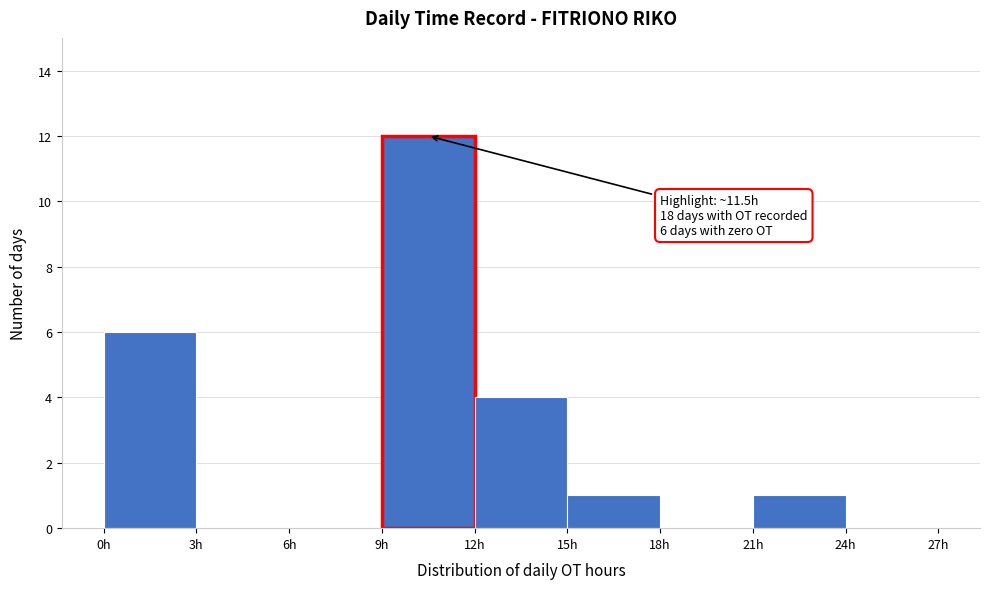

Which range on the x-axis has the tallest bar?

9 to 12